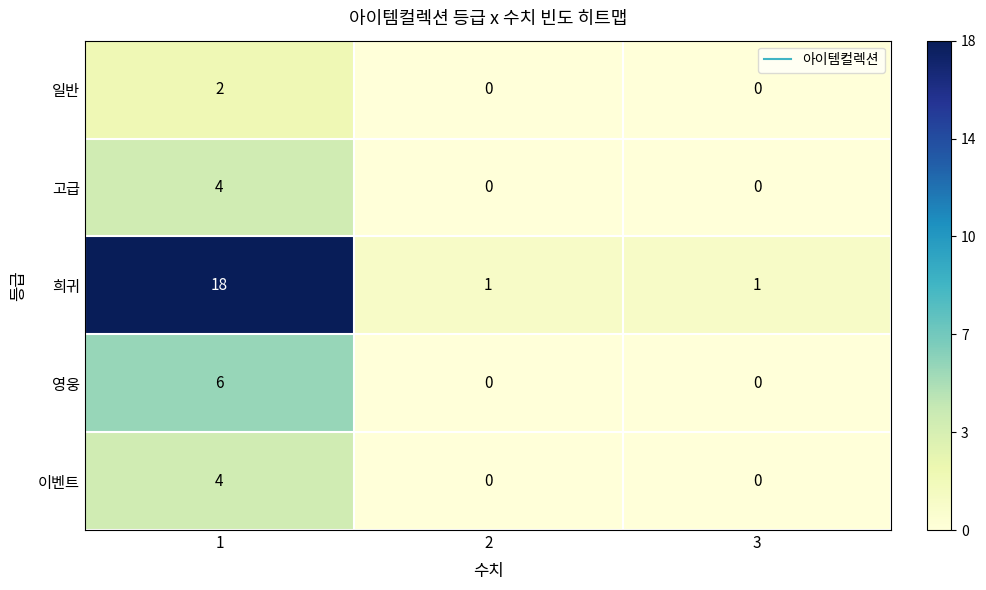

Reading right to left, what are all the values shown in this chart?

일반: 3=0	2=0	1=2
고급: 3=0	2=0	1=4
희귀: 3=1	2=1	1=18
영웅: 3=0	2=0	1=6
이벤트: 3=0	2=0	1=4